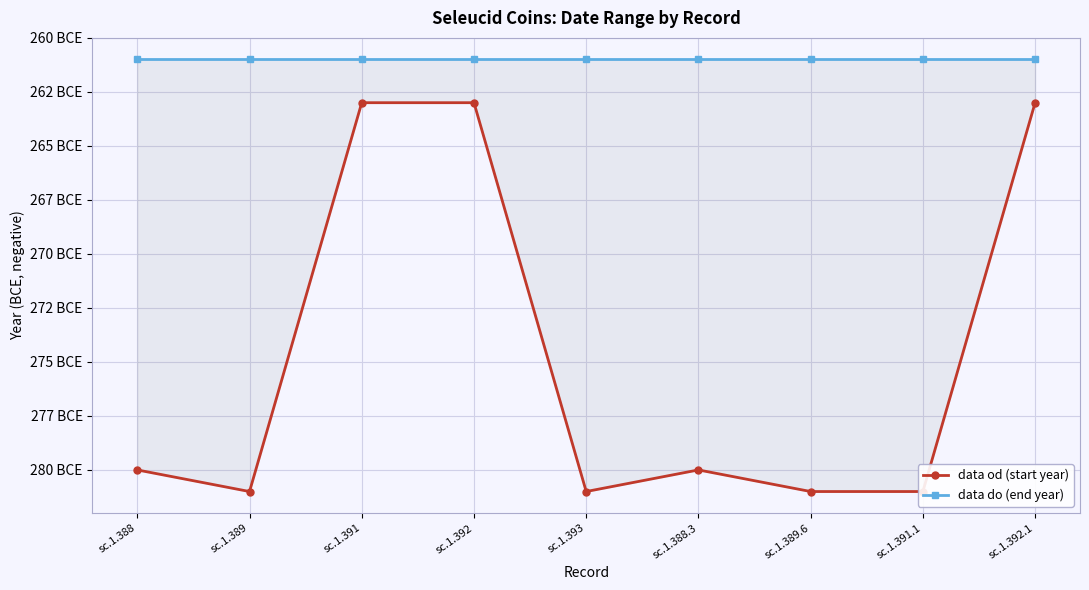

Reading left to right, extract all data points from this chart.

data od (start year): -280	-281	-263	-263	-281	-280	-281	-281	-263
data do (end year): -261	-261	-261	-261	-261	-261	-261	-261	-261